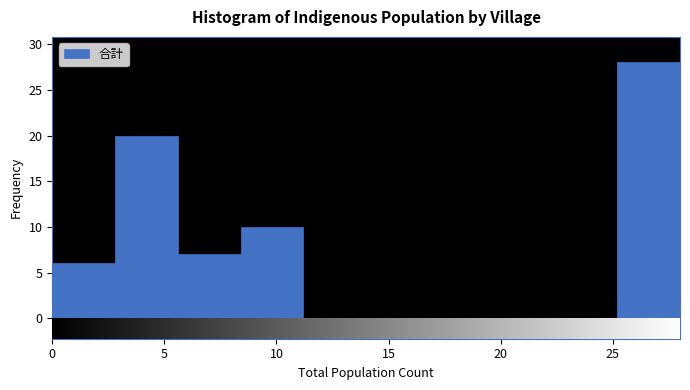

Which range on the x-axis has the tallest bar?

25.2 to 28.0